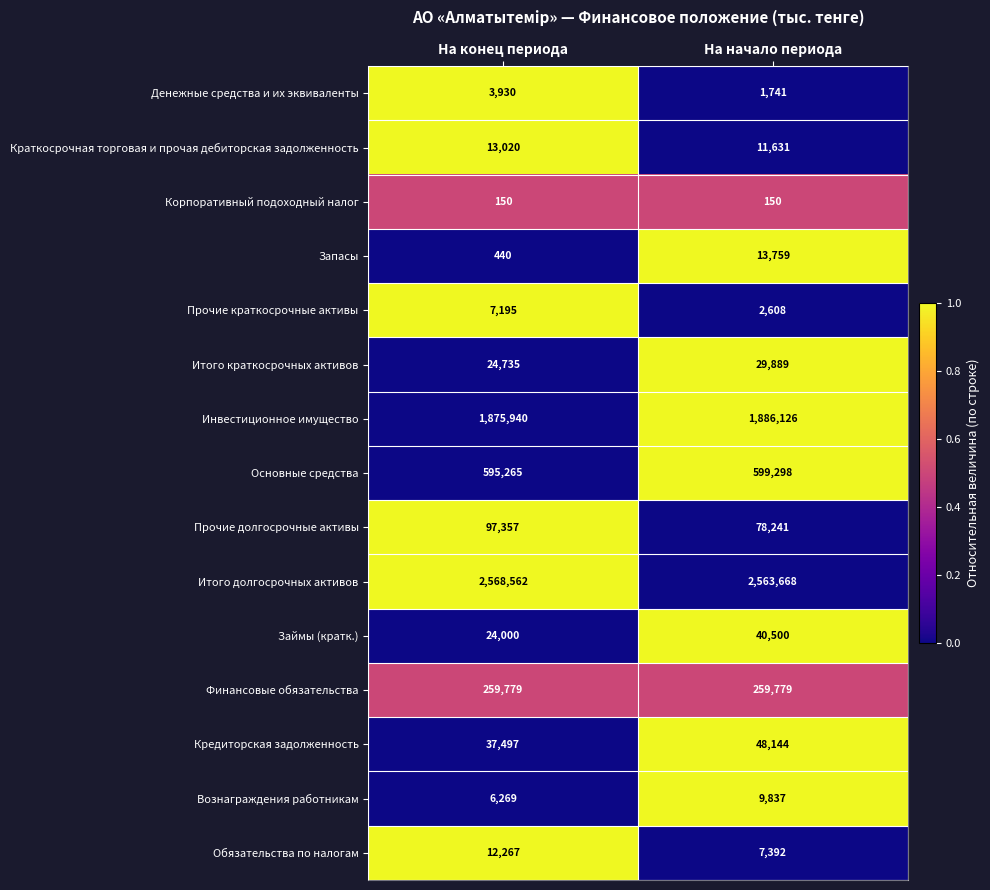

Which series changed the most between На конец периода and На начало периода?

Прочие долгосрочные активы